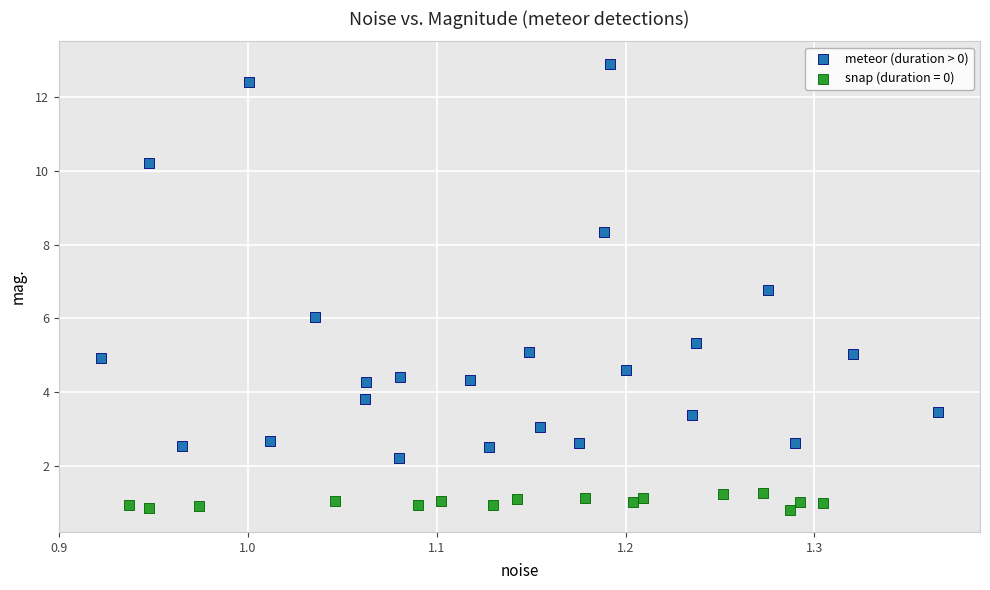

Which series reaches the minimum Y coordinate?

snap (duration = 0)